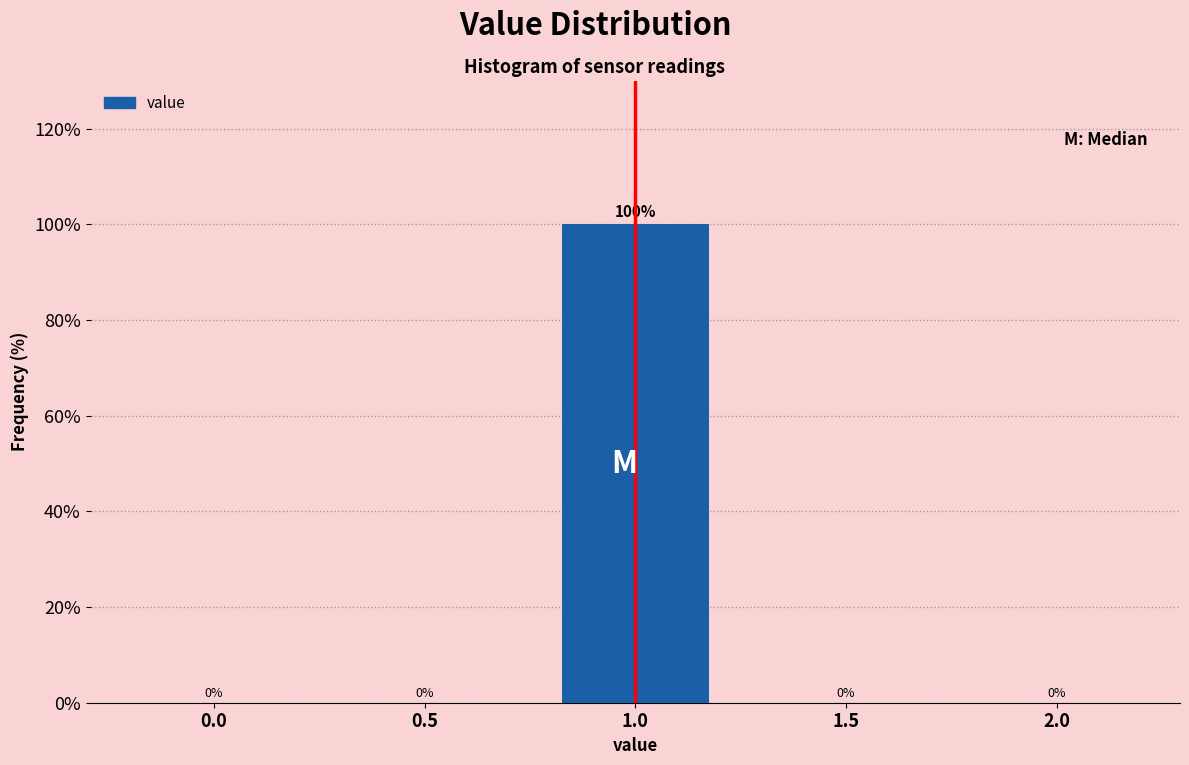

Reading left to right, list all the values displayed in this chart.

0.0=0	0.5=0	1.0=100	1.5=0	2.0=0